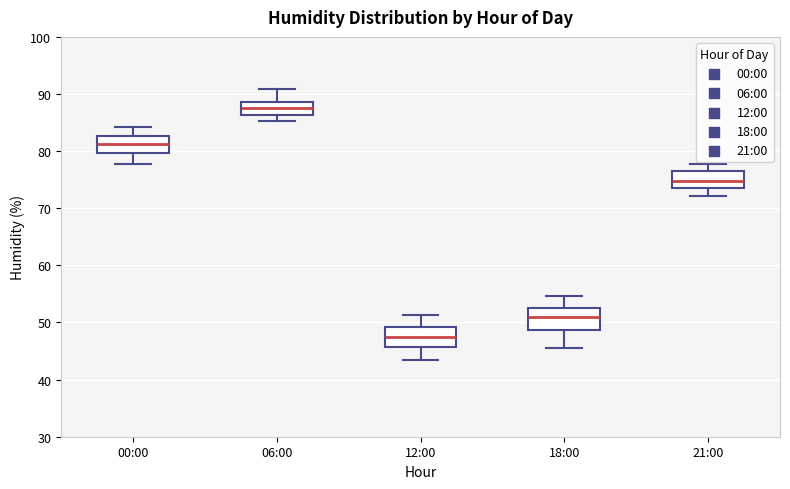

Reading left to right, transcribe this box plot: for each box, give where its median line is, the range the box spans, and where its two whiskers end, as read against the y-axis. The values are not printed on the chart, so give them approximately, as read against the axis.

00:00: median 81, box 80 to 83, whiskers 78 to 84
06:00: median 88, box 86 to 89, whiskers 85 to 91
12:00: median 47, box 46 to 49, whiskers 44 to 51
18:00: median 51, box 49 to 53, whiskers 46 to 55
21:00: median 75, box 74 to 77, whiskers 72 to 78